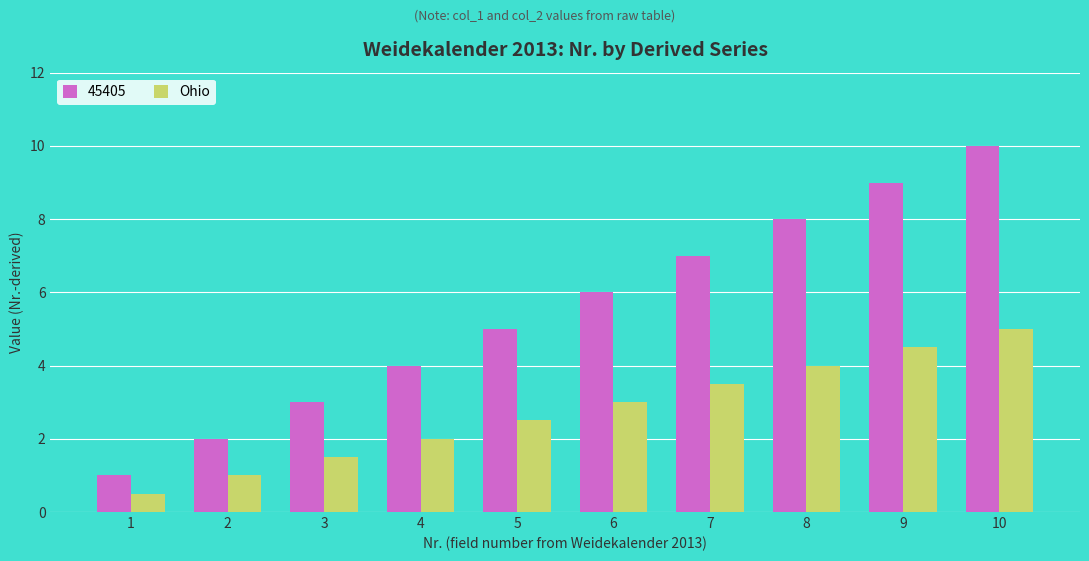

What is the greatest value displayed?

10.0